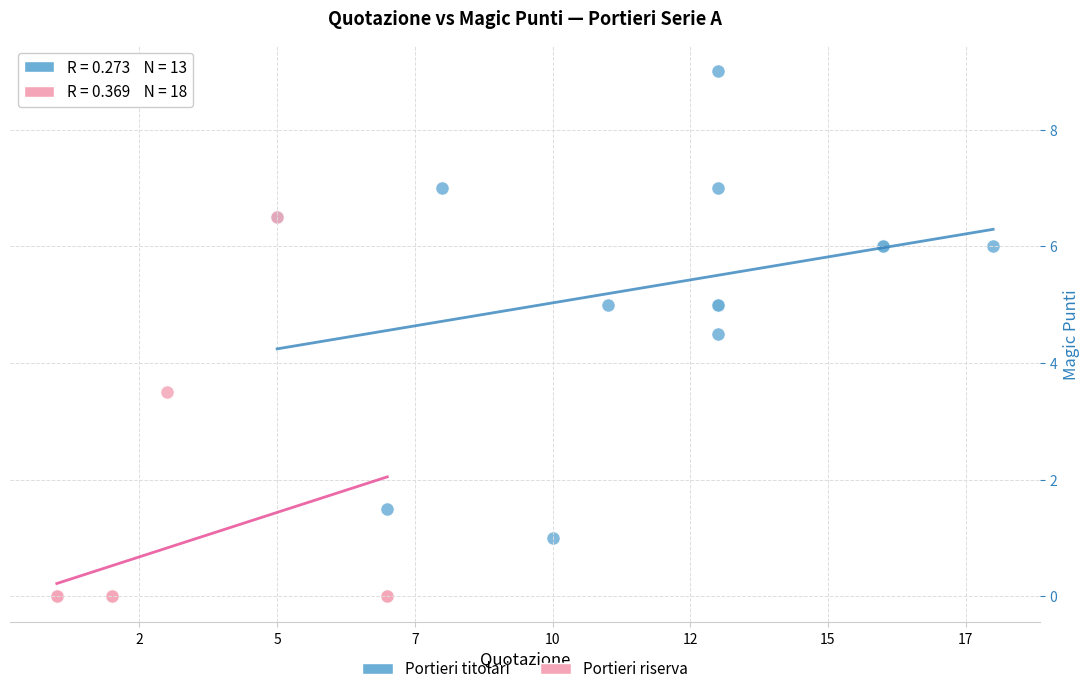

Which series contains the highest Y value?

Portieri titolari